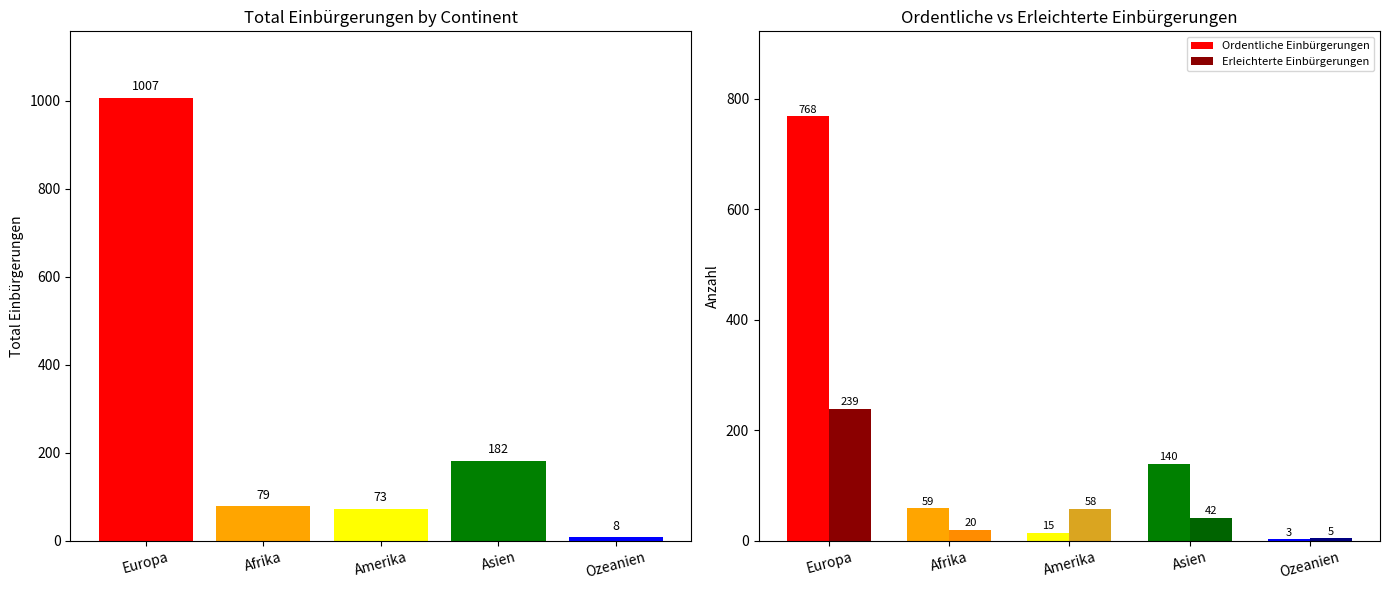

Rank the series by their average value, from lowest to highest.

Erleichterte Einbürgerungen, Ordentliche Einbürgerungen, Total Einbürgerungen